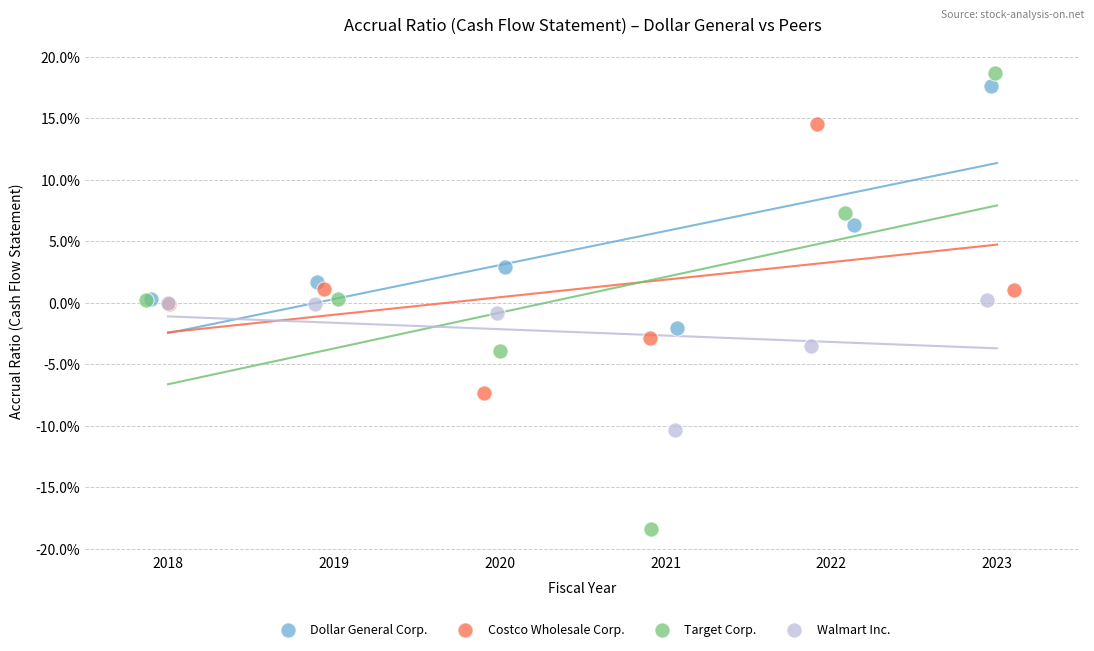

Which series has the largest Y range (max minus min)?

Target Corp.